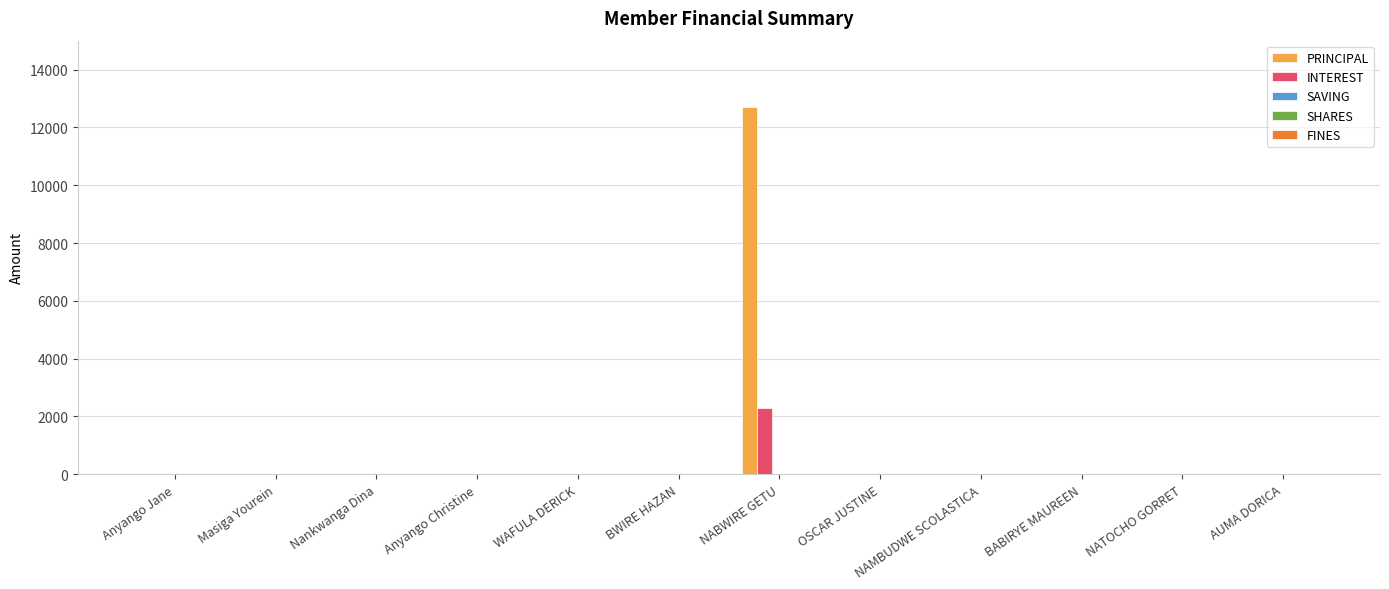

Is it true that PRINCIPAL equals 0 at OSCAR JUSTINE?

True